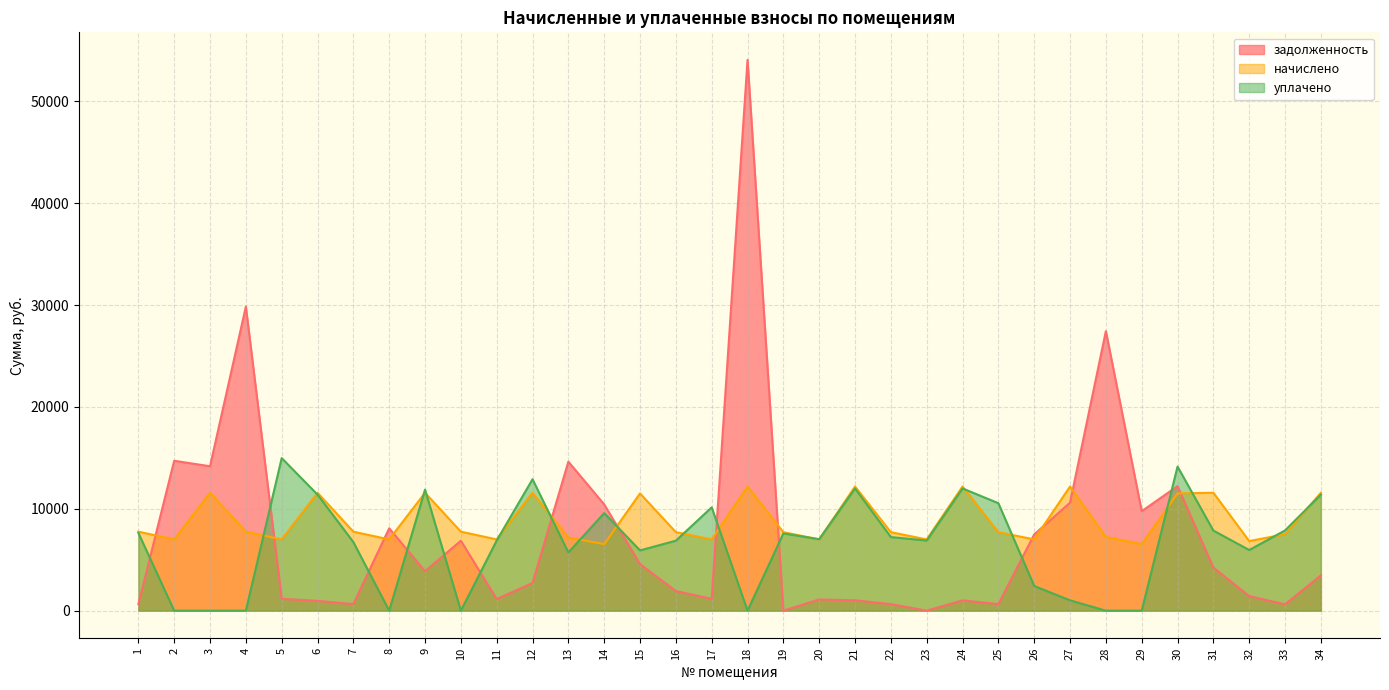

Reading left to right, what are all the values shown in this chart?

задолженность: 646.4	14719.8	14180.6	29854.1	1166.4	964.8	646.4	8091.9	3871.2	6868.0	1143.0	2721.0	14632.4	10431.4	4574.6	1924.9	1166.4	54081.6	0.0	1102.0	1016.0	642.4	0.0	1016.0	642.4	7488.3	10604.2	27451.7	9772.4	12228.7	4233.3	1429.9	625.6	3468.5
начислено: 7756.8	6998.4	11577.6	7756.8	6998.4	11577.6	7756.8	6998.4	11577.6	7756.8	6998.4	11577.6	7180.8	6537.6	11510.4	7708.8	6998.4	12192.0	7708.8	6998.4	12192.0	7708.8	6998.4	12192.0	7708.8	6998.4	12192.0	7238.4	6537.6	11520.0	11577.6	6835.2	7507.2	11577.6
уплачено: 7635.6	0.0	0.0	0.0	14981.0	11396.7	6734.9	0.0	11885.9	0.0	6889.1	12904.2	5717.9	9579.9	5919.7	6873.8	10147.1	0.0	7588.4	7018.4	12001.5	7227.0	6889.1	12001.5	10554.5	2421.0	1016.0	0.0	0.0	14148.7	7865.4	5956.7	7879.8	11397.4